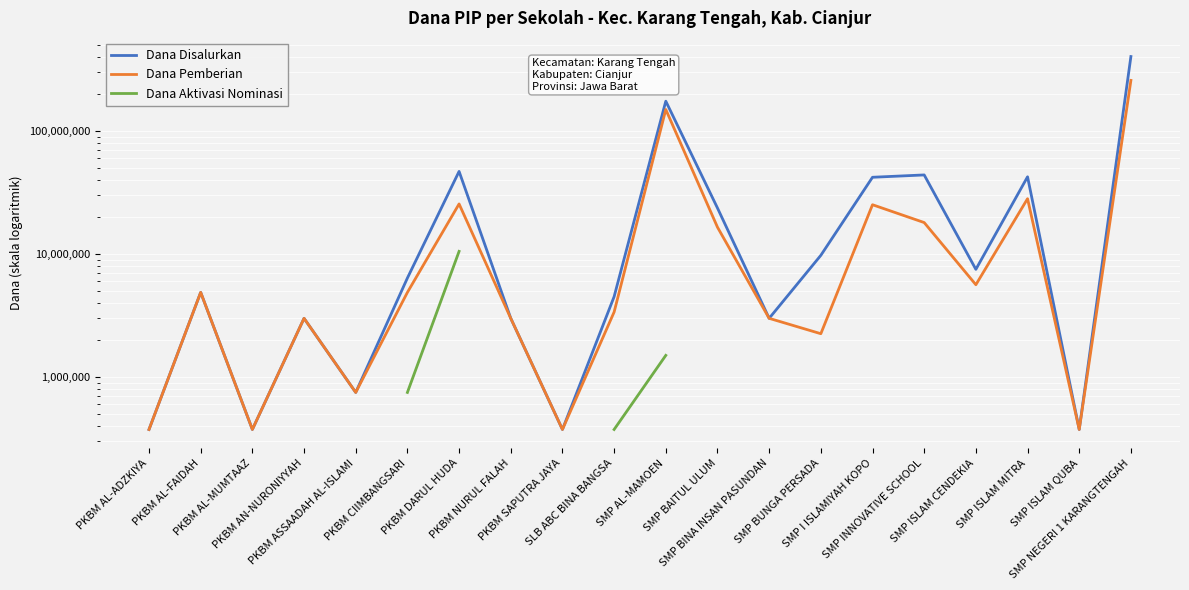

The Dana Pemberian series shows 110887.1 at PKBM AL-MUMTAAZ. True or false?

False